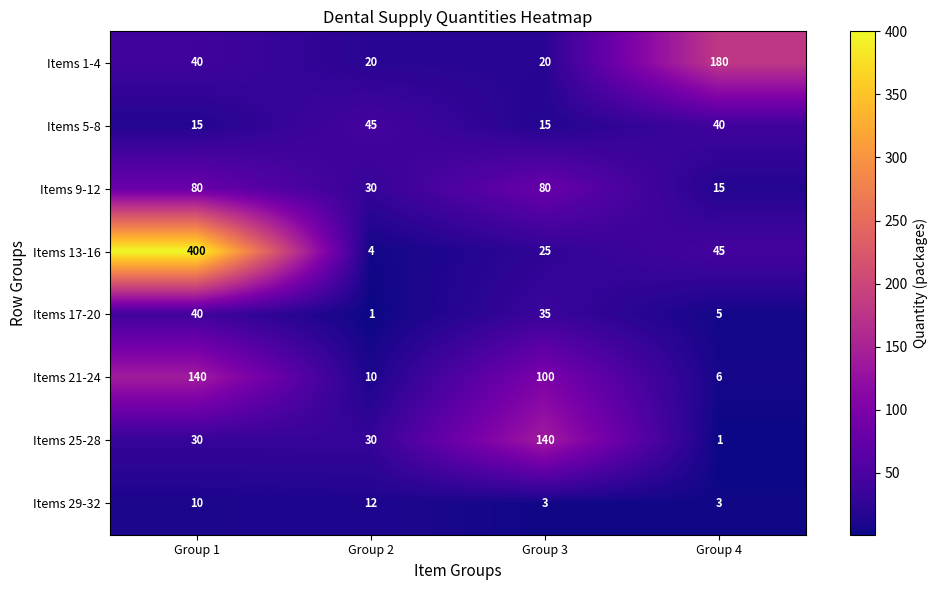

The Items 17-20 series shows 0 at Group 2. True or false?

False